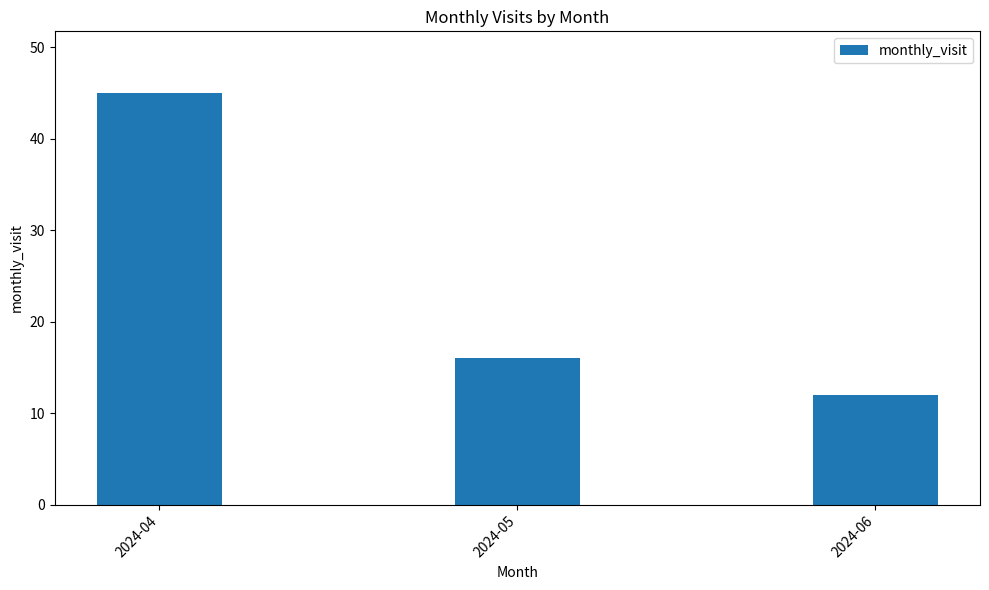

Is it true that the value at 2024-05 is 16?

True